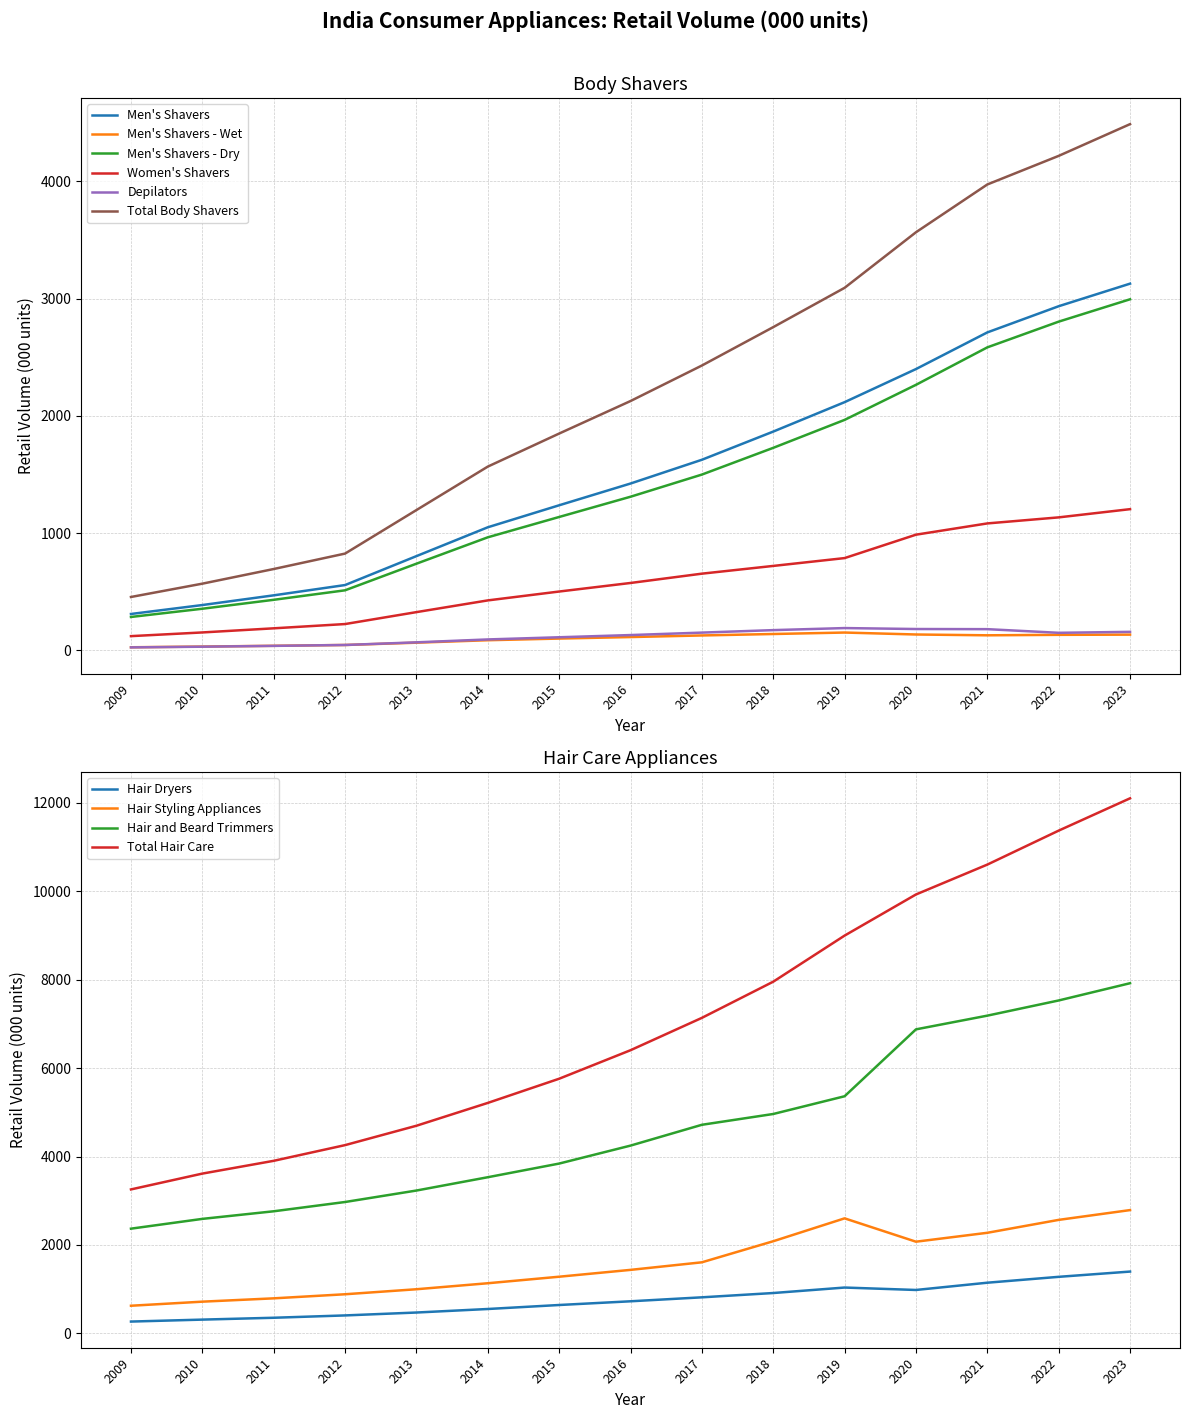

True or false: Men's Shavers - Dry and Men's Shavers - Wet cross at least once.

False